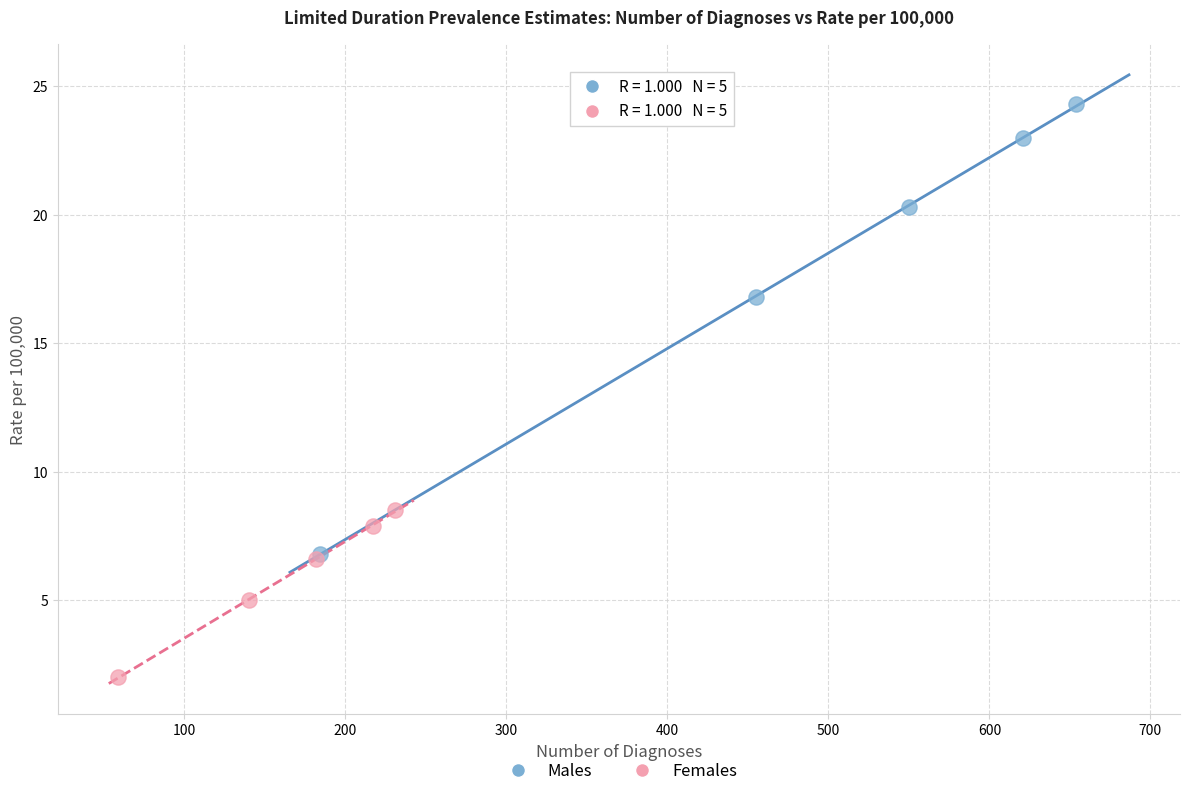

Which series contains the lowest Y value?

Females